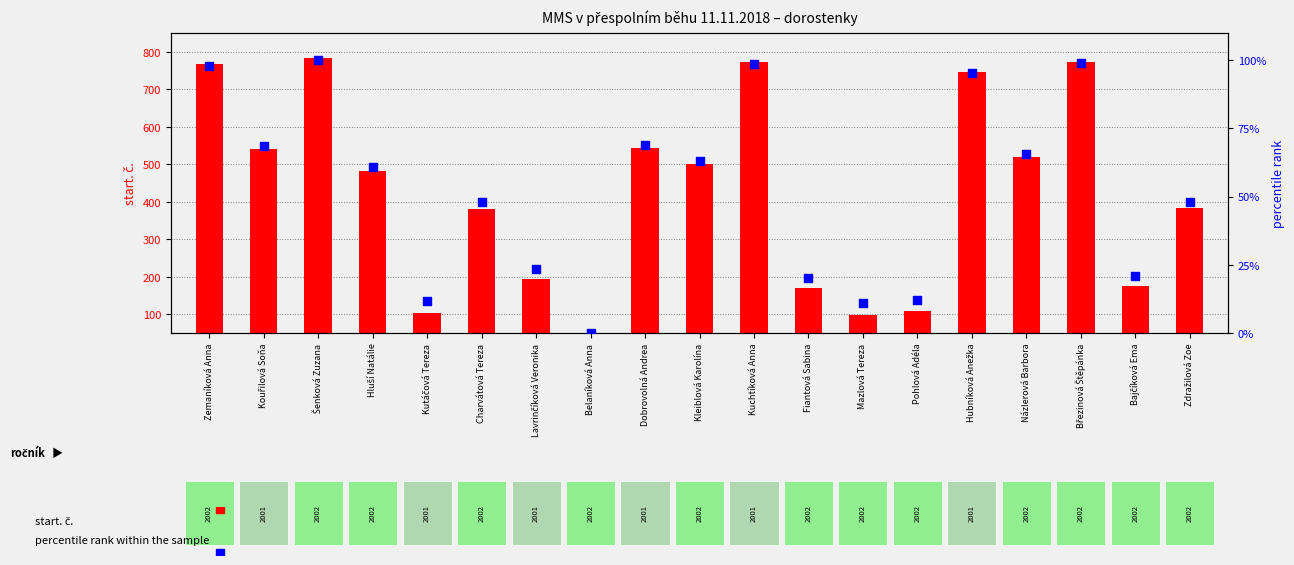

Which series has the largest total across all categories?

start. č.